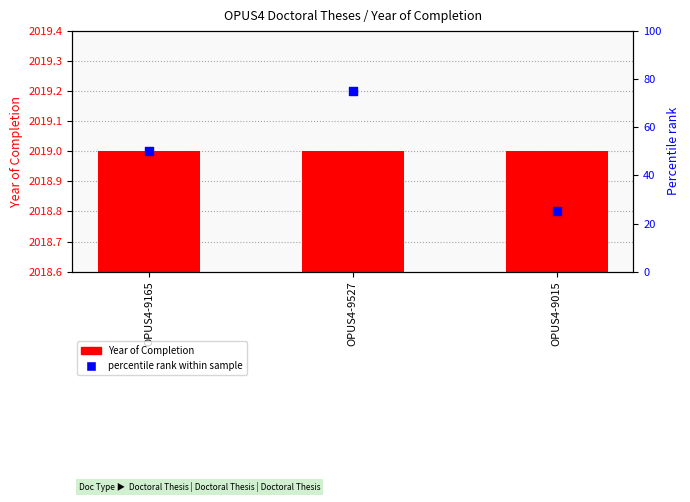

What is the total value across all series at OPUS4-9165?

2069